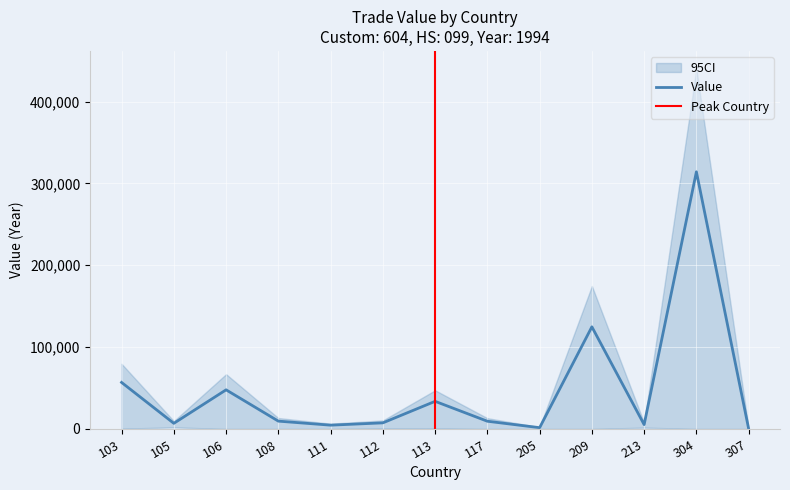

At 106, list the series in order from smallest to largest.

CI_lower, Value, CI_upper